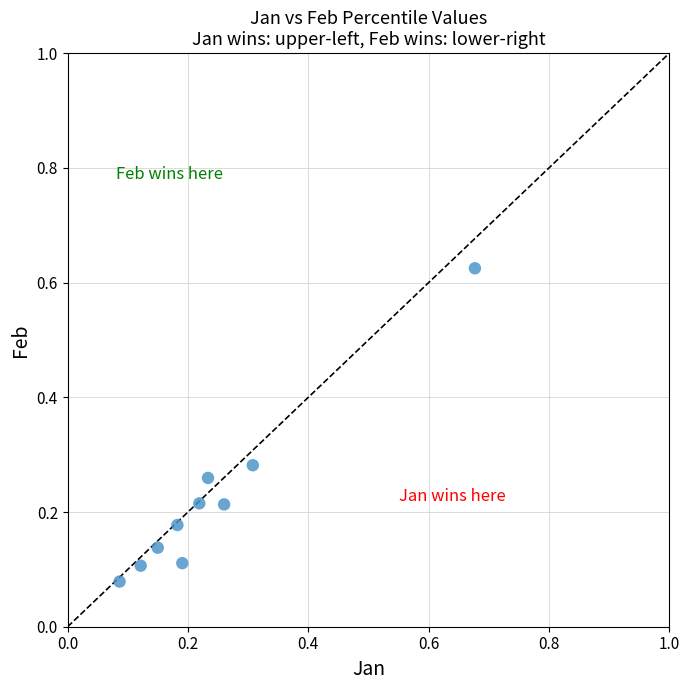

What is the range of Y values (max minus min)?

0.5